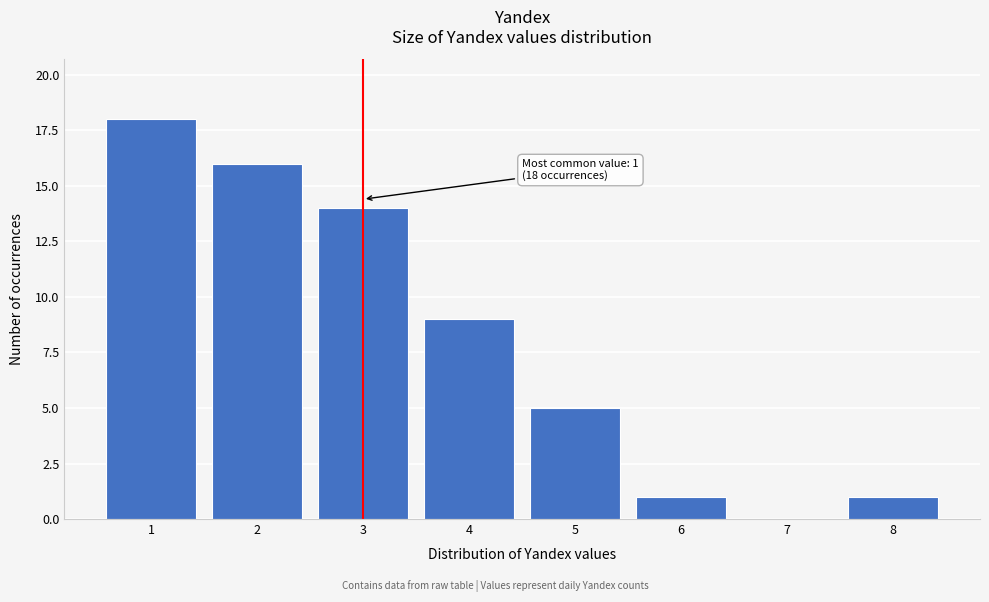

Reading left to right, extract all data points from this chart.

1=18	2=16	3=14	4=9	5=5	6=1	7=0	8=1